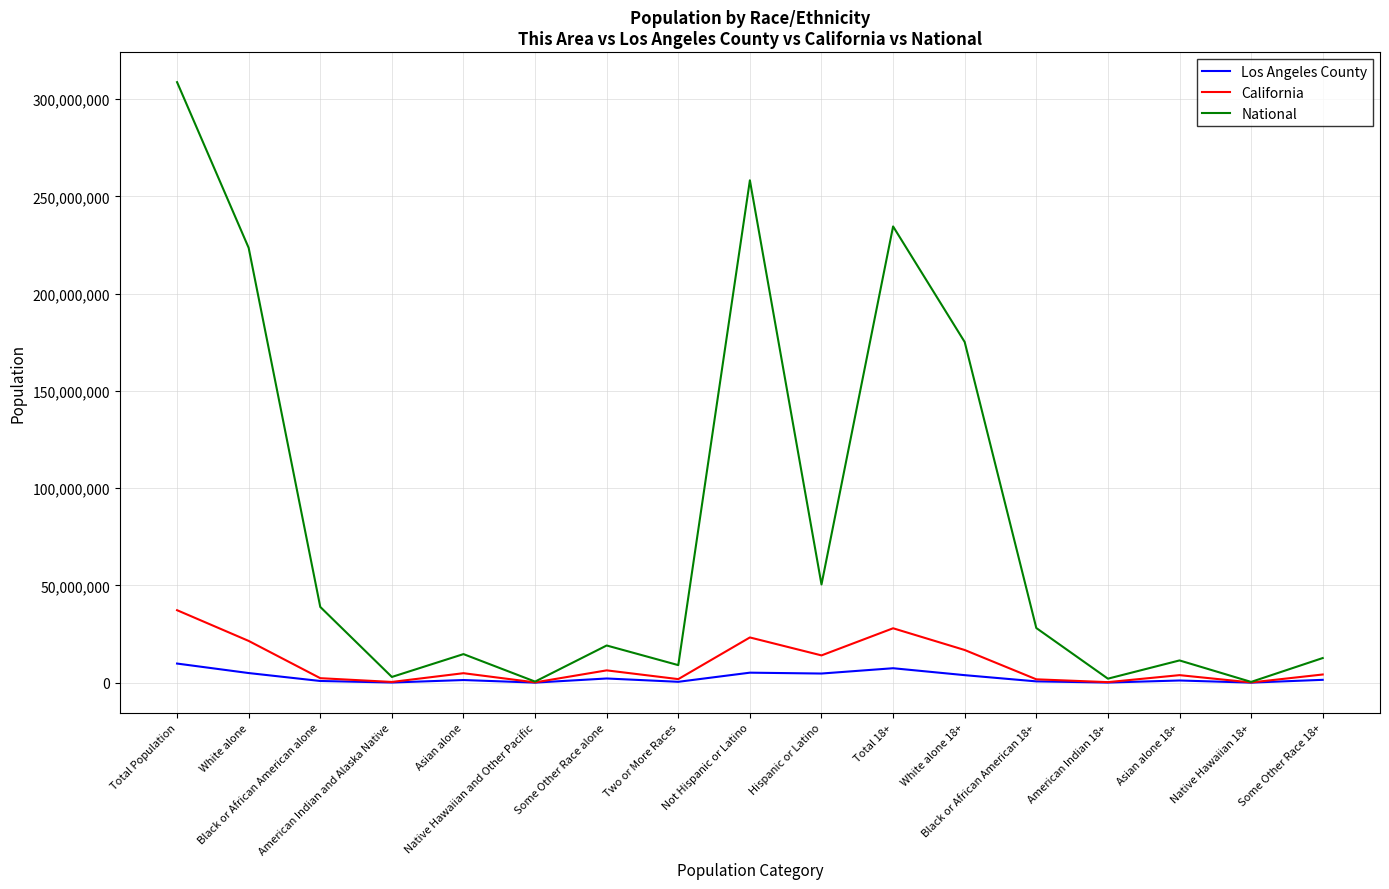

List the series in order of their peak value, lowest first.

Los Angeles County, California, National